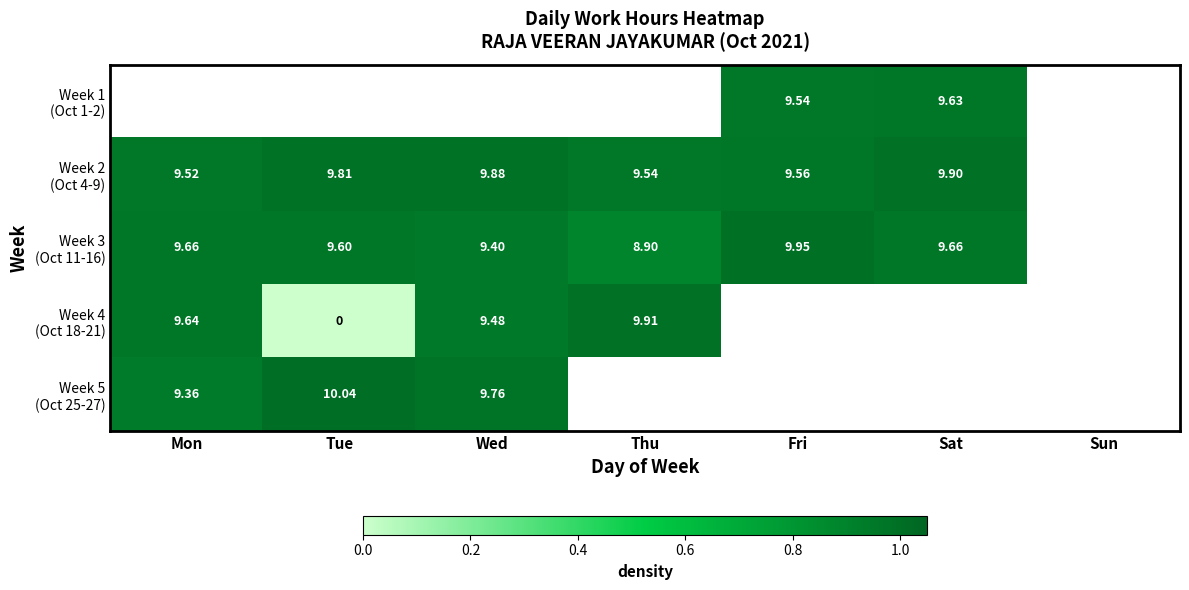

How many data points in Week 3 (Oct 11-16) are less than 9?

1